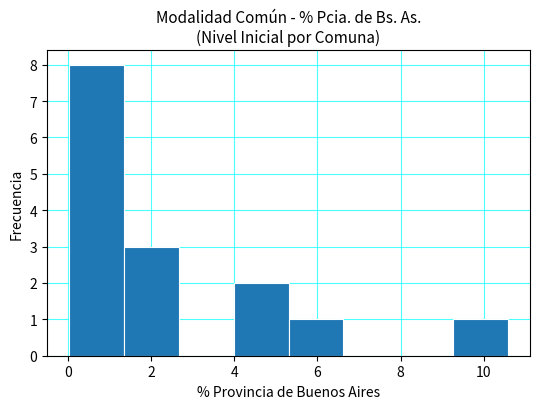

What is the height of the bar covering 0.0 to 1.4 on the x-axis? Neither the bar edges nor the heights are printed on the chart, so give them approximately, as read against the axes.

8